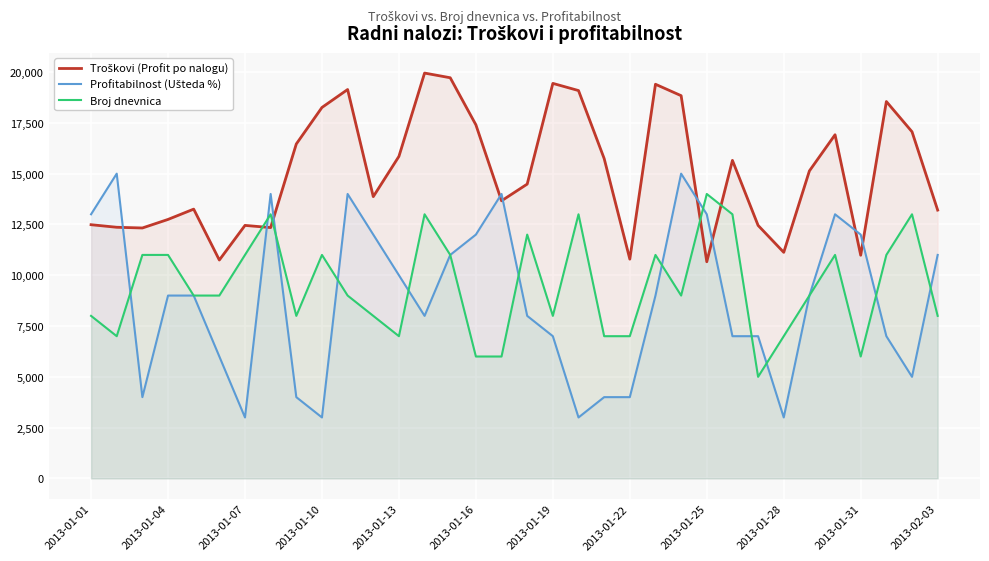

What is the difference between the highest and lowest values at 2013-01-01?

5000